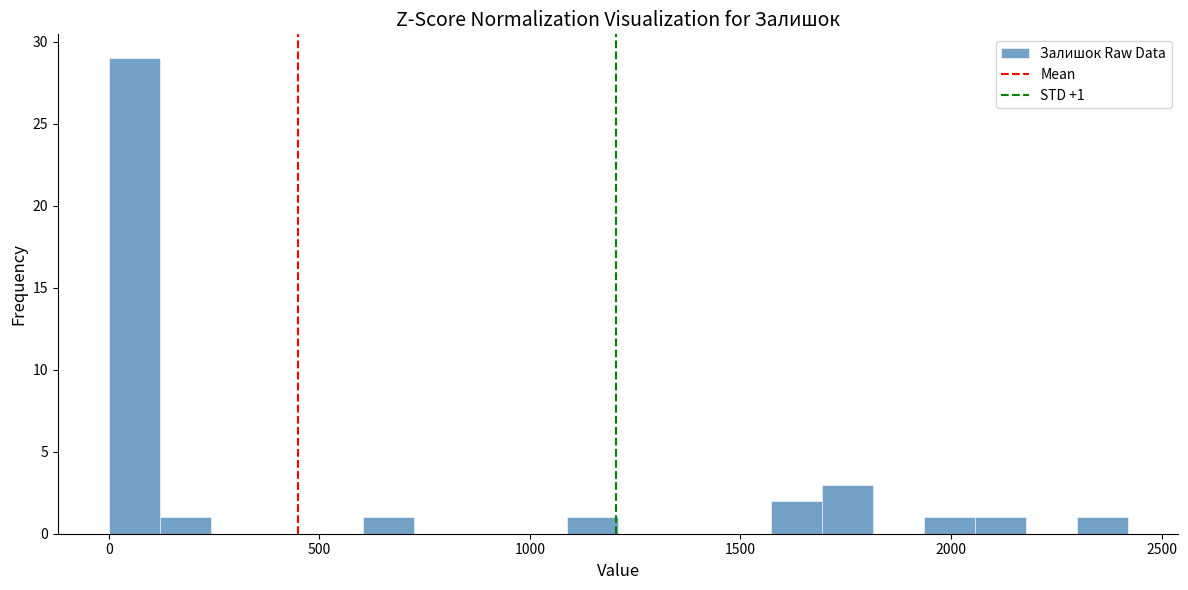

Read against the x-axis, roughly where is the centre of the tallest bar?

50